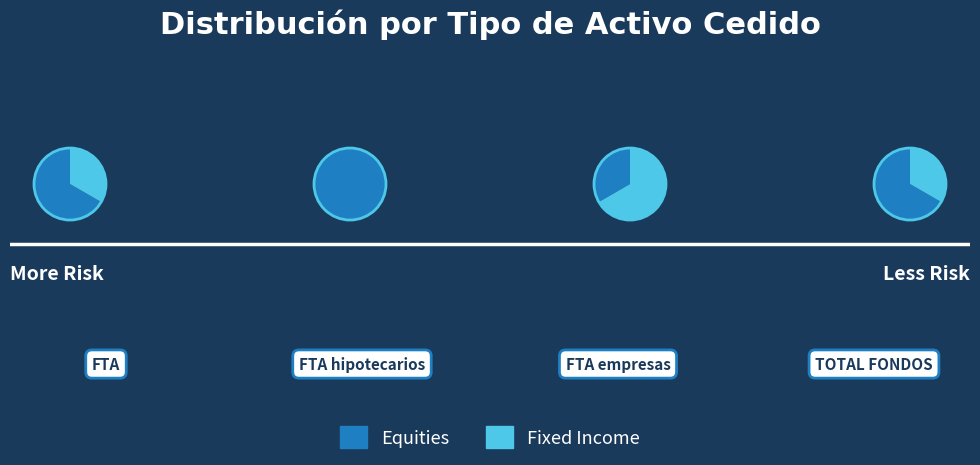

To the nearest percent, what percentage of the pie is FTA?

33%